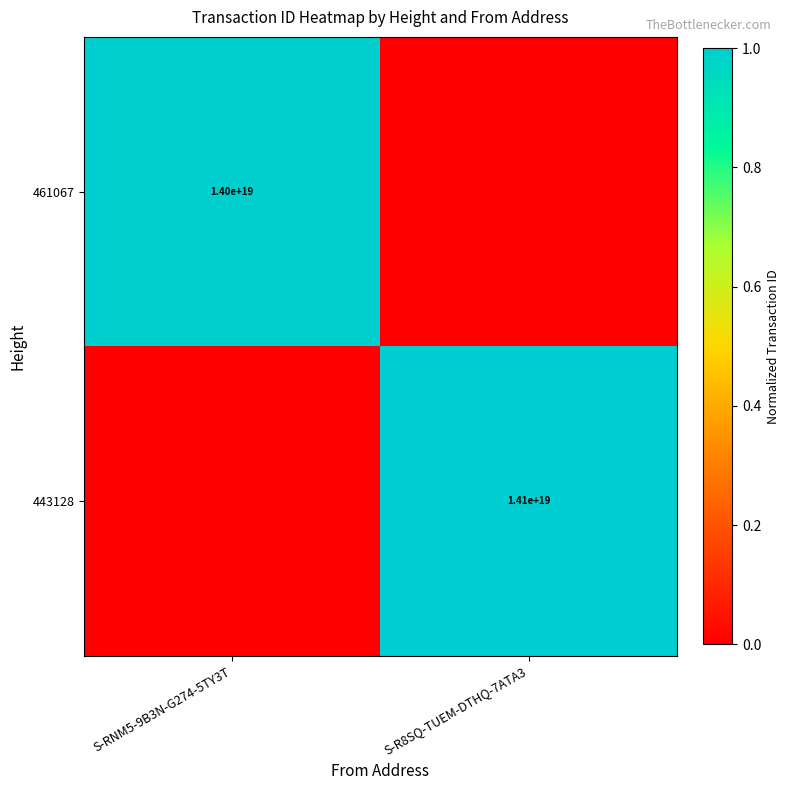

True or false: 461067 has a value of 24650471217248878592 at S-RNM5-9B3N-G274-5TY3T.

False